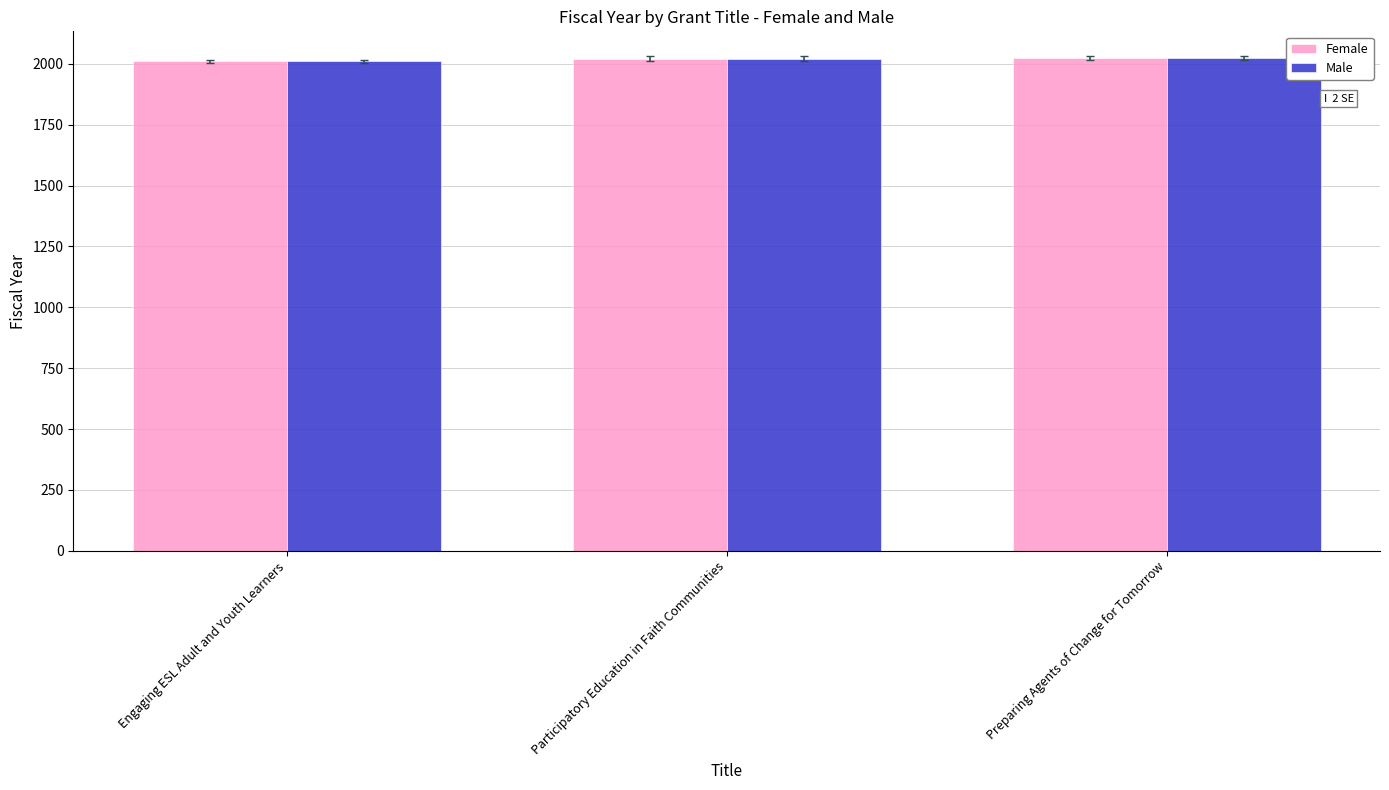

What is the maximum value for Male?

2023